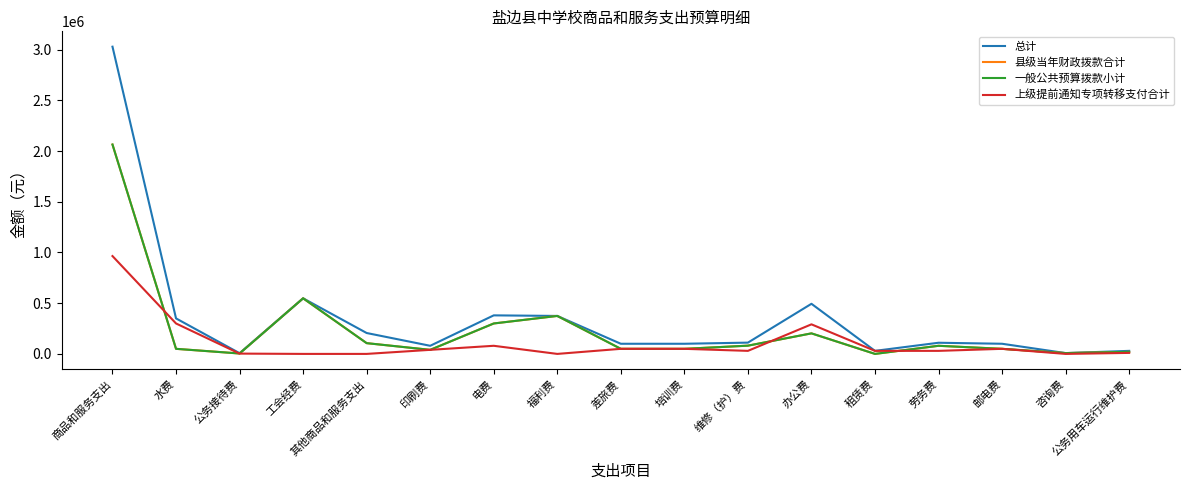

What is the label of the 15th point from the left?

邮电费